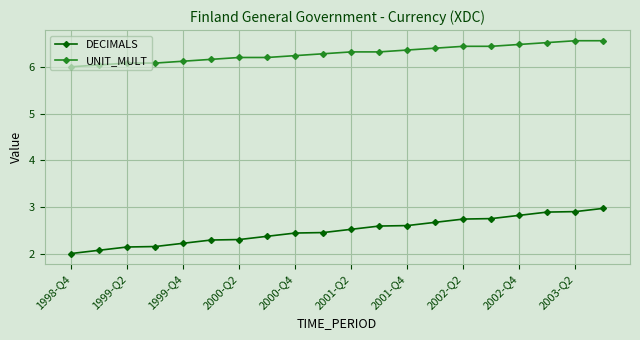

Rank the series by their average value, from highest to lowest.

UNIT_MULT, DECIMALS